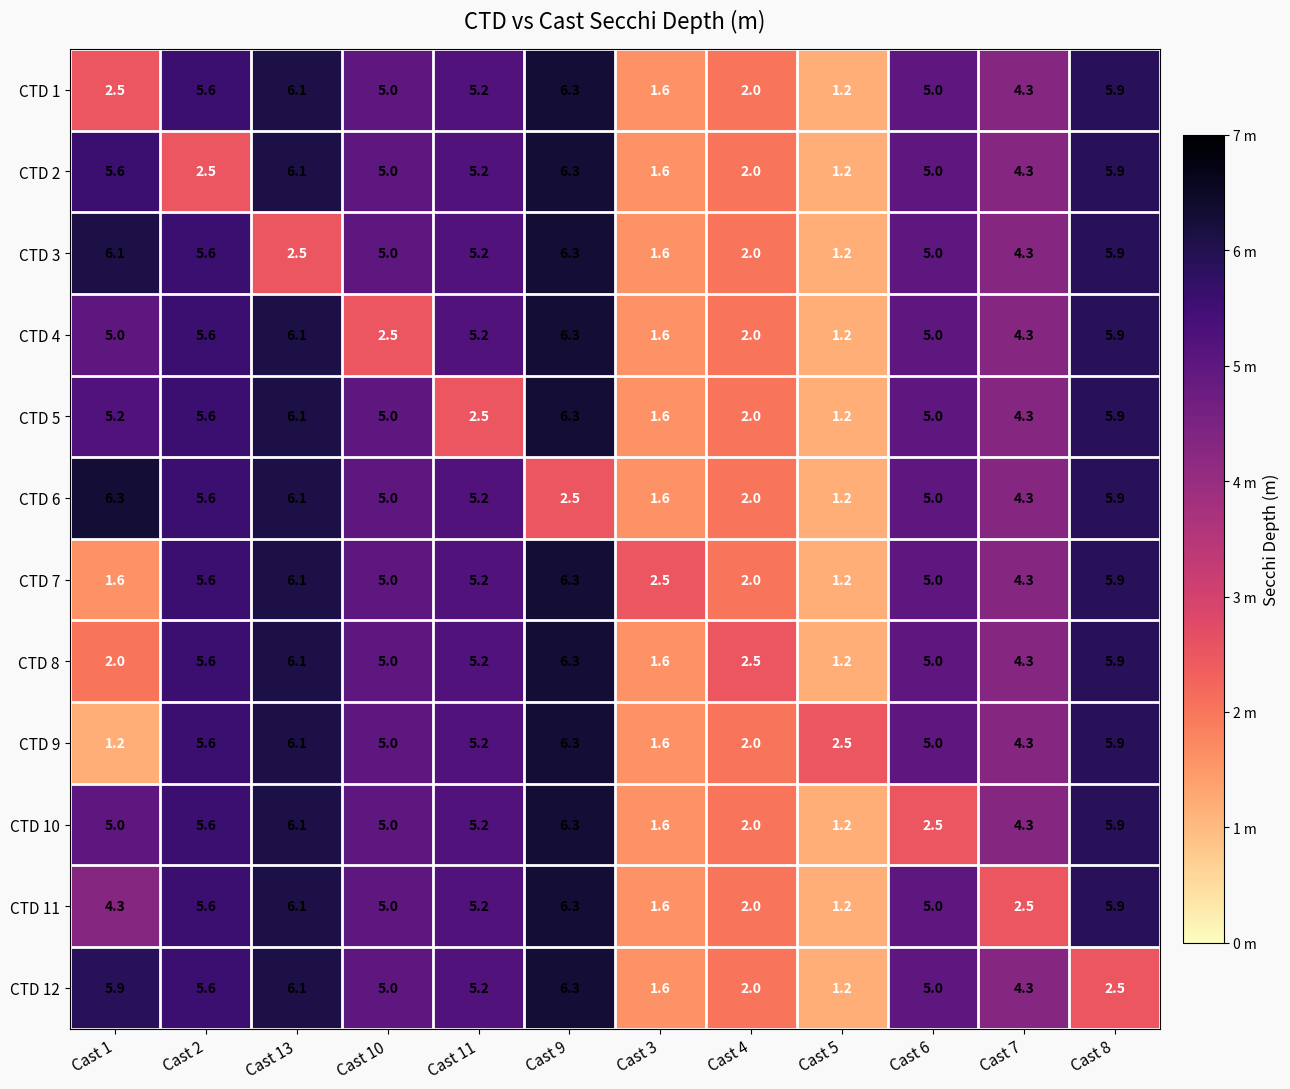

At how many categories does at least one series exceed 2?

12